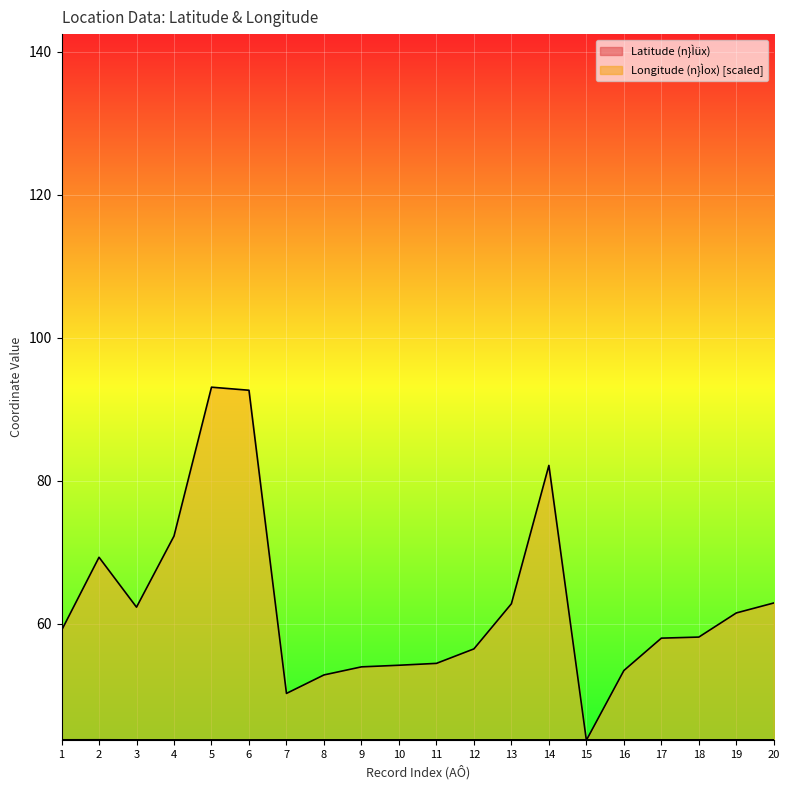

True or false: Latitude (n}Ìüx) and Longitude (n}Ìox) intersect in this chart.

True